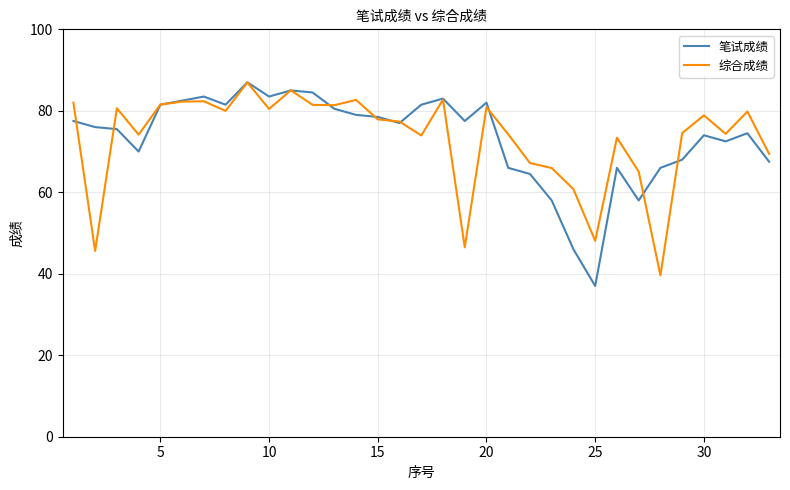

What is the maximum value for 综合成绩?

87.0